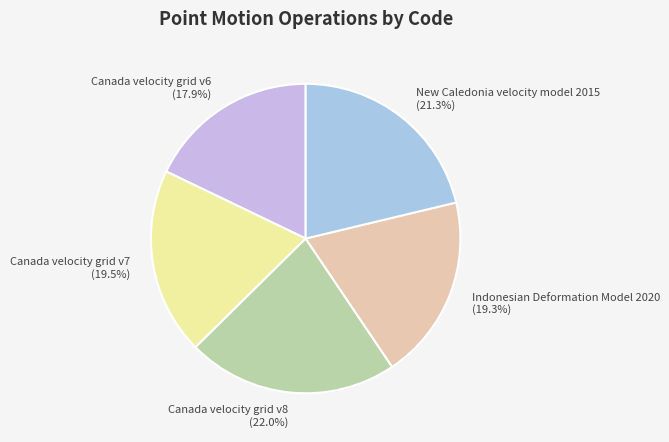

To the nearest percent, what is the difference between the Indonesian Deformation Model 2020 and New Caledonia velocity model 2015 slice percentages?

2%